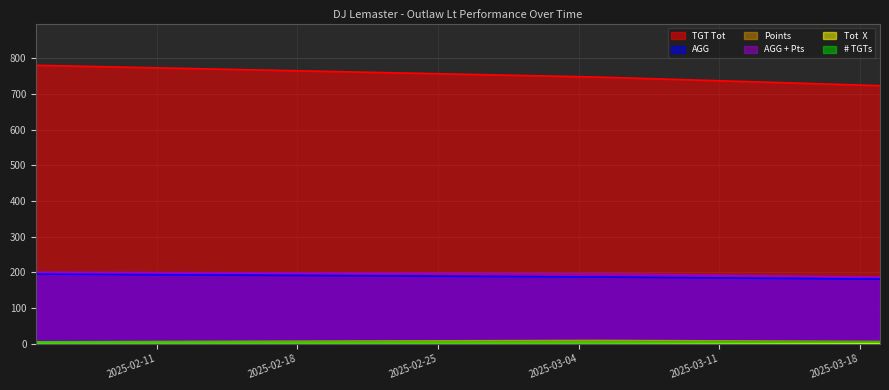

Which has a higher value, 2025-03-19 or 2025-03-05?

2025-03-05